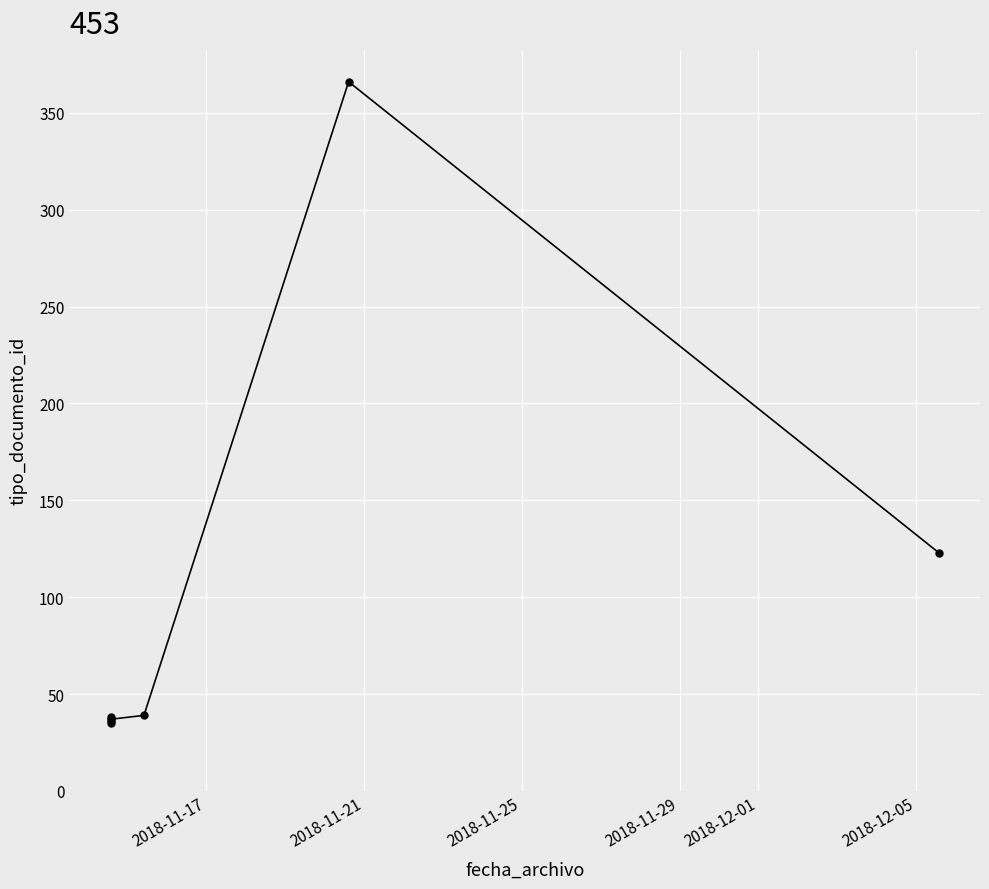

Does the chart display data point markers on the line(s)?

Yes